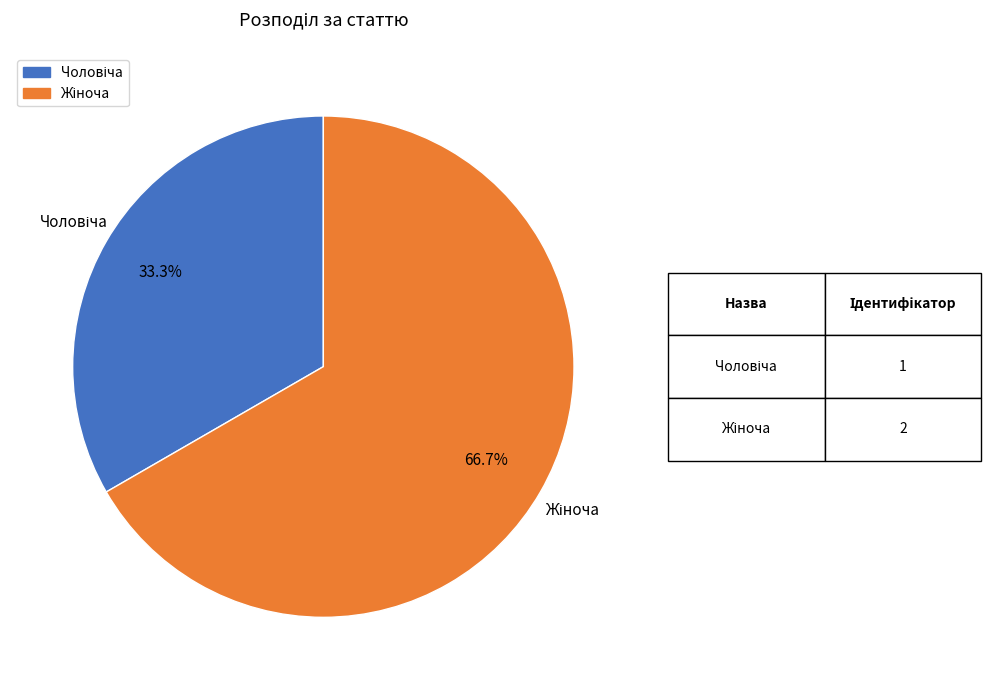

Does any single category account for the majority?

Yes